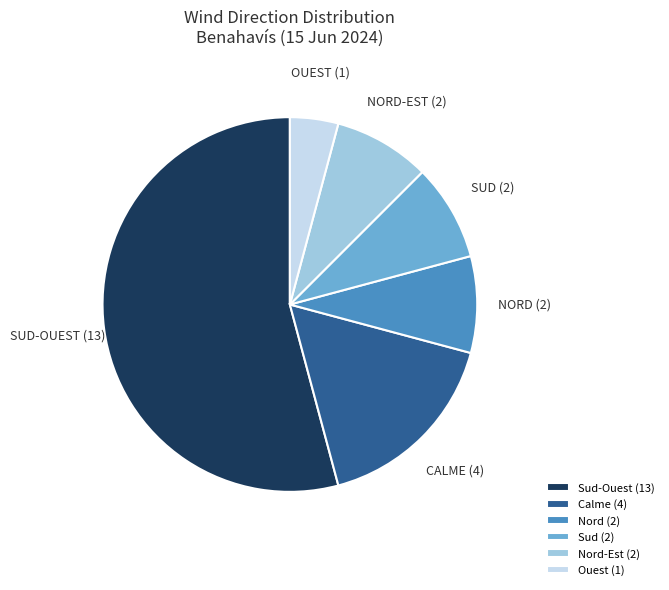

How many segments does this pie chart have?

6